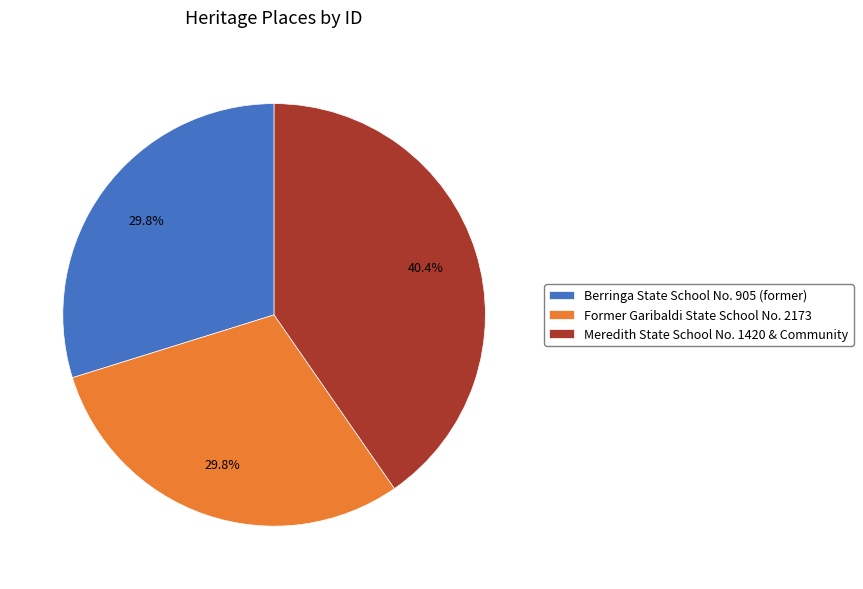

What percentage is the Berringa State School No. 905 (former) slice, to the nearest percent?

30%